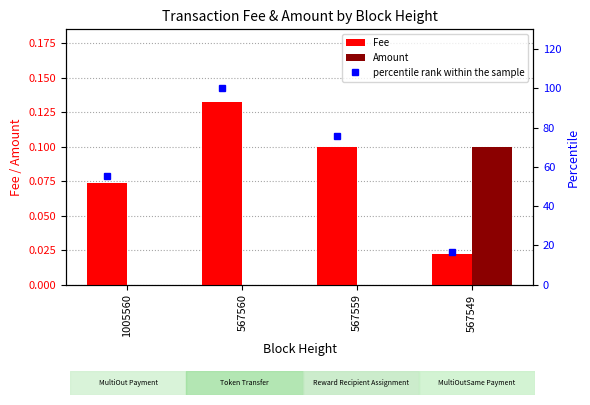

Which category has the highest value in the Amount series?

567549